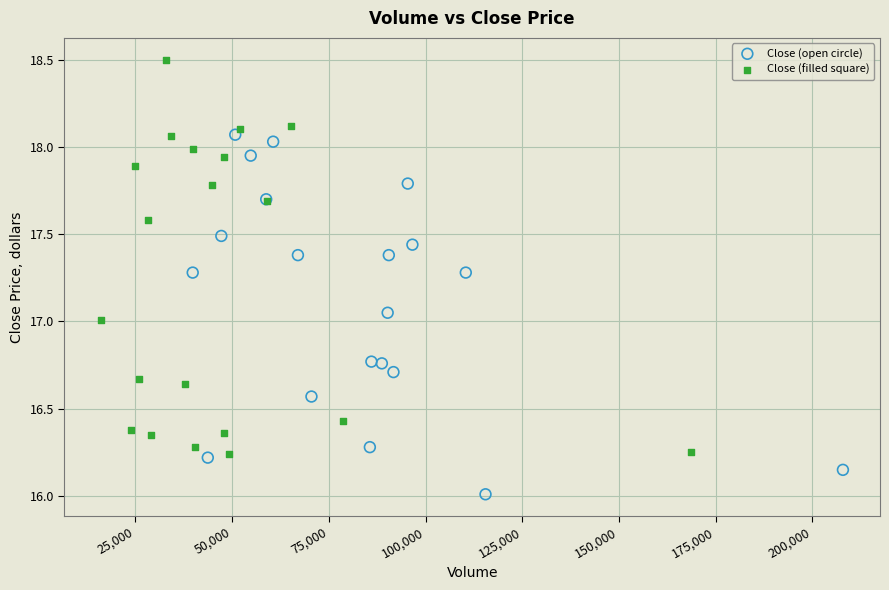

Which series has the largest Y range (max minus min)?

Close (filled square)